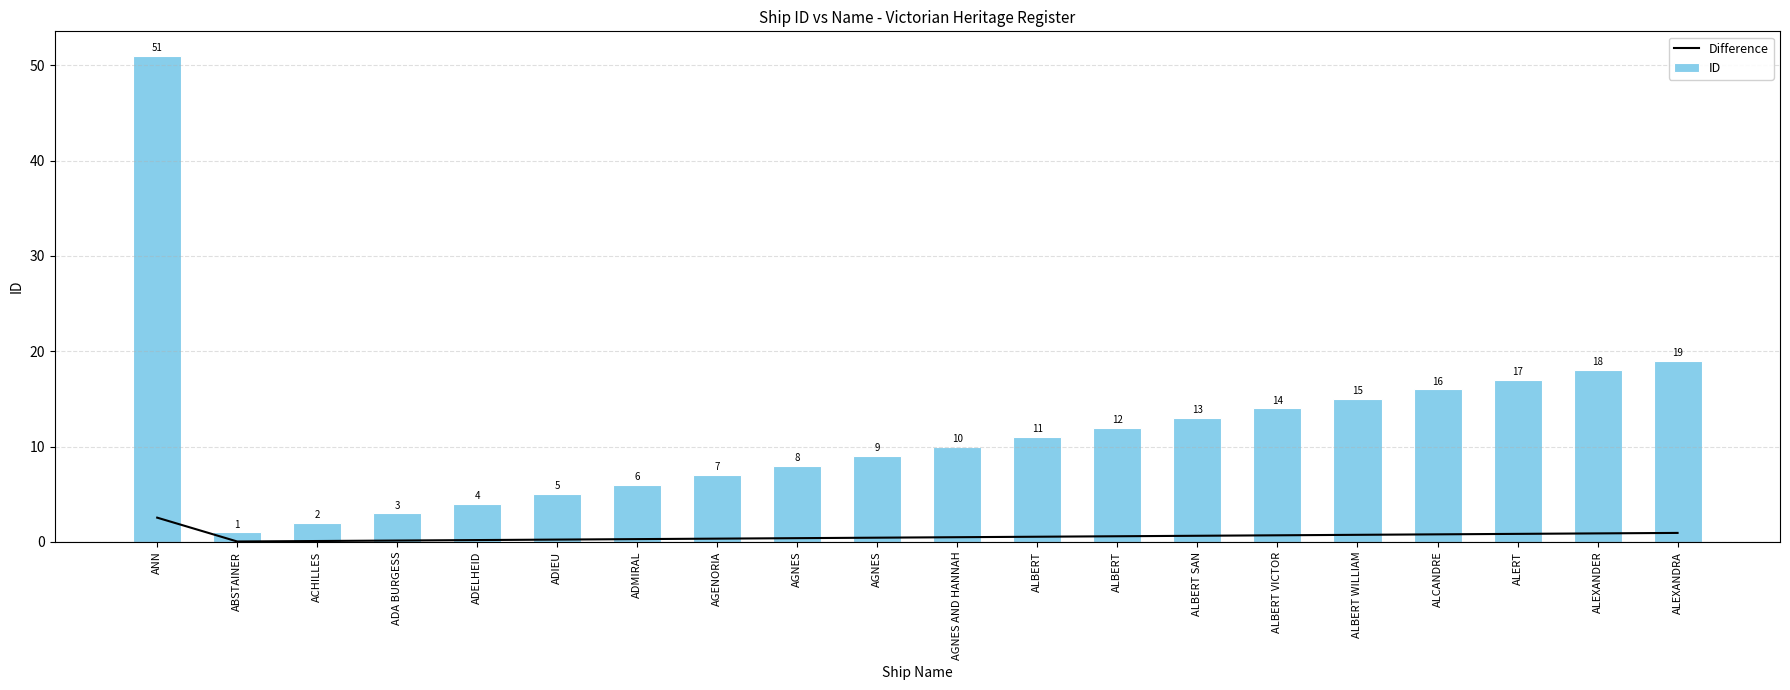

What is the sum of the Difference values at AGENORIA and ALBERT VICTOR?

1.1